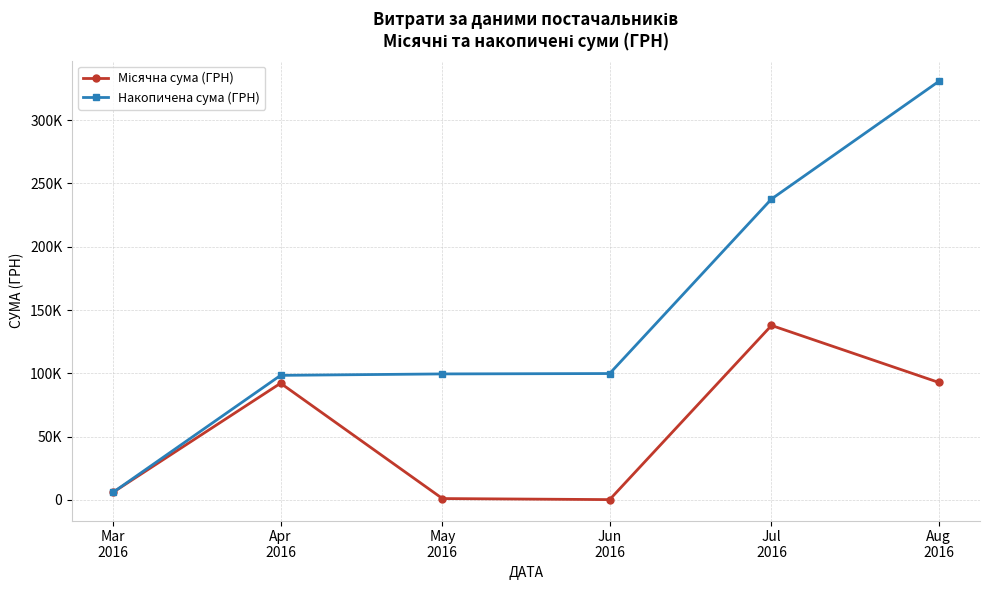

Rank the series by their maximum value, from lowest to highest.

Місячна сума (ГРН), Накопичена сума (ГРН)